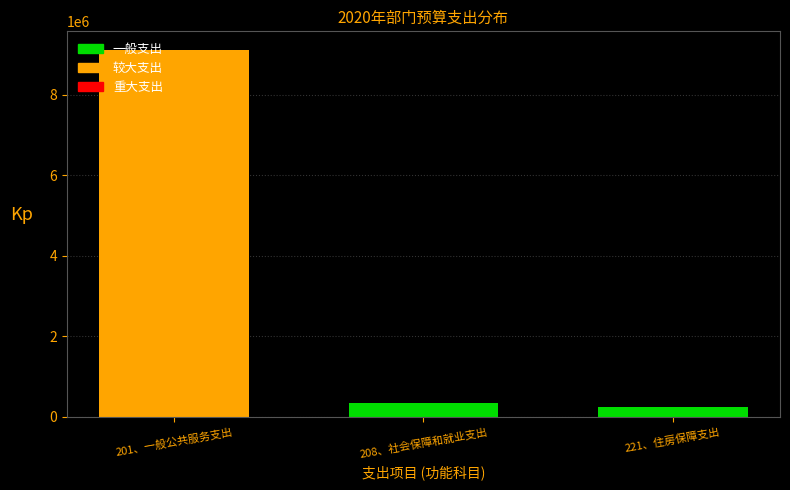

Reading left to right, transcribe all the data shown in this chart.

201、一般公共服务支出=9123310.7	208、社会保障和就业支出=344742.2	221、住房保障支出=255763.8